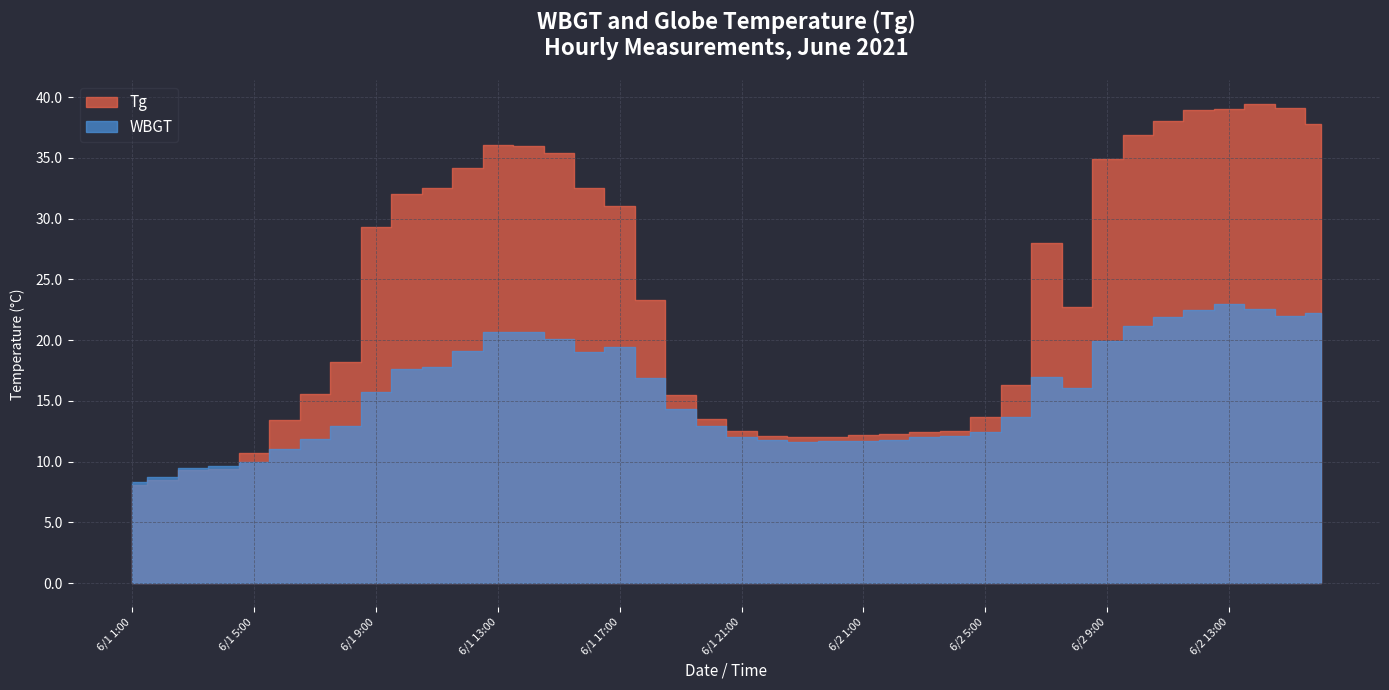

Rank the series by their maximum value, from lowest to highest.

WBGT, Tg